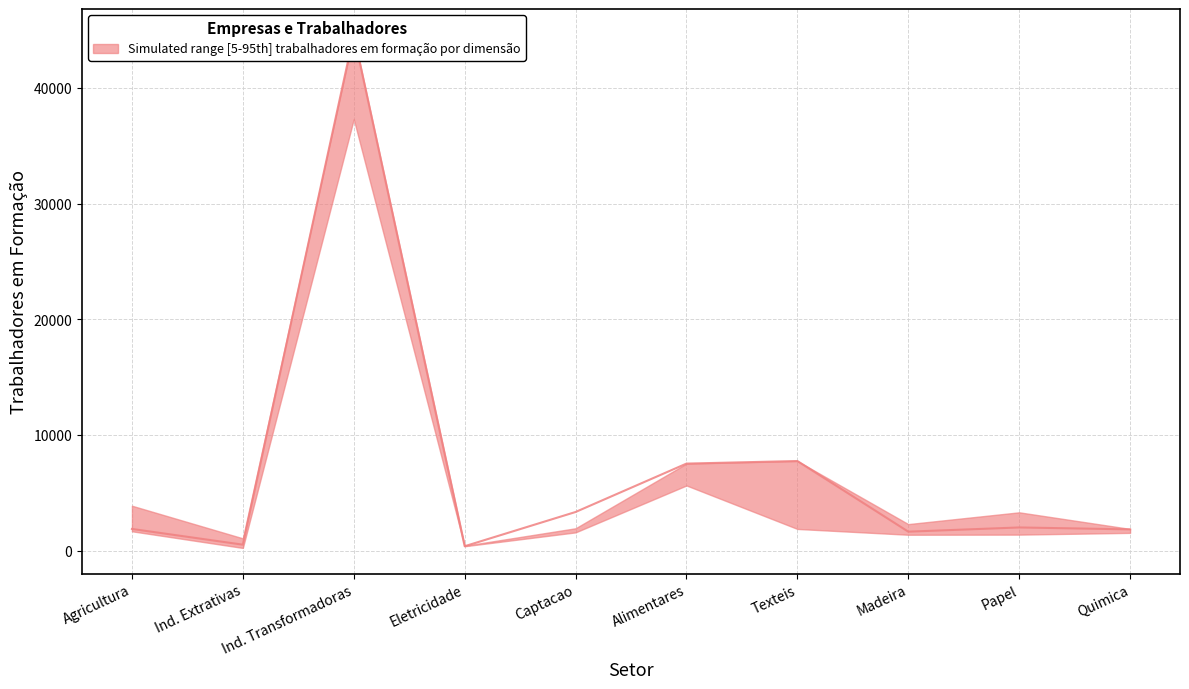

True or false: 10-49 Empresas and 10-49 Trabalhadores intersect in this chart.

False